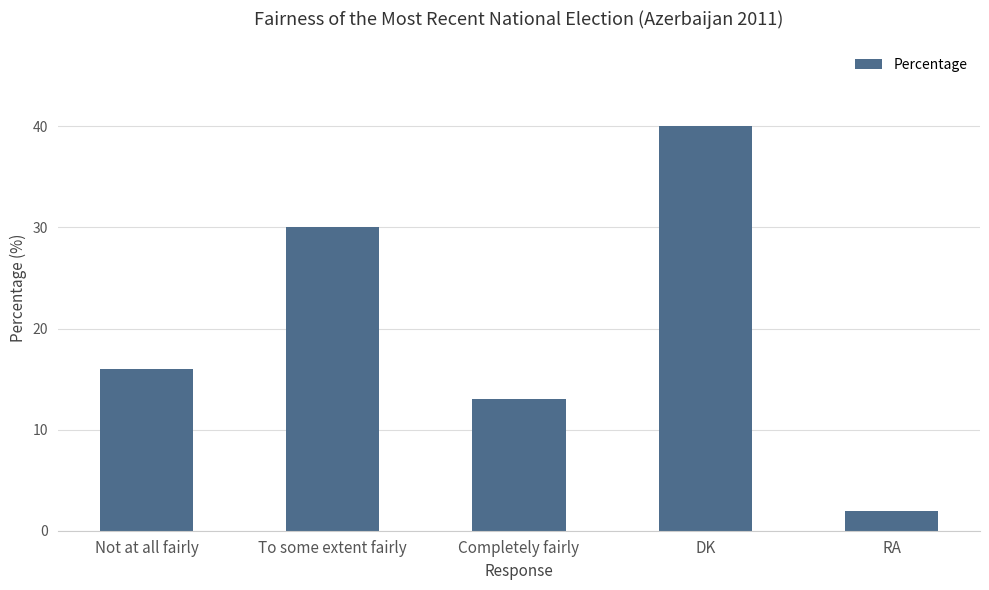

What is the change in value from To some extent fairly to DK?

+10